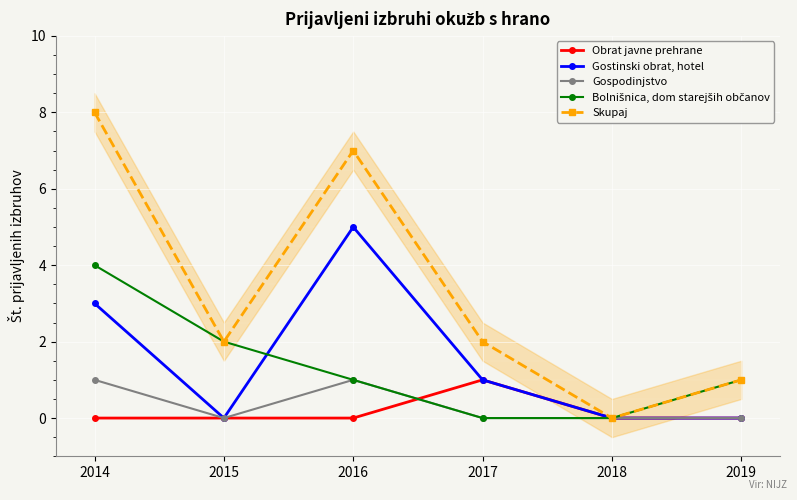

Is it true that Obrat javne prehrane equals -1 at 2015?

False